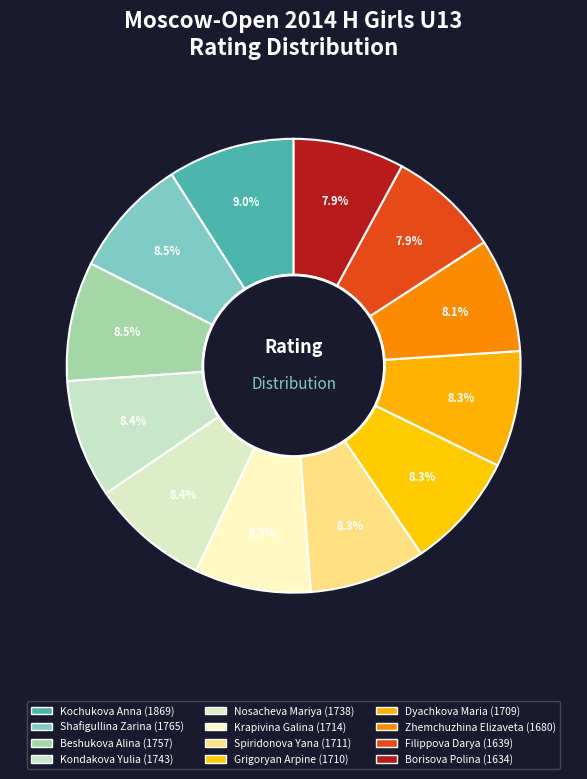

Count the number of slices in the pie.

12